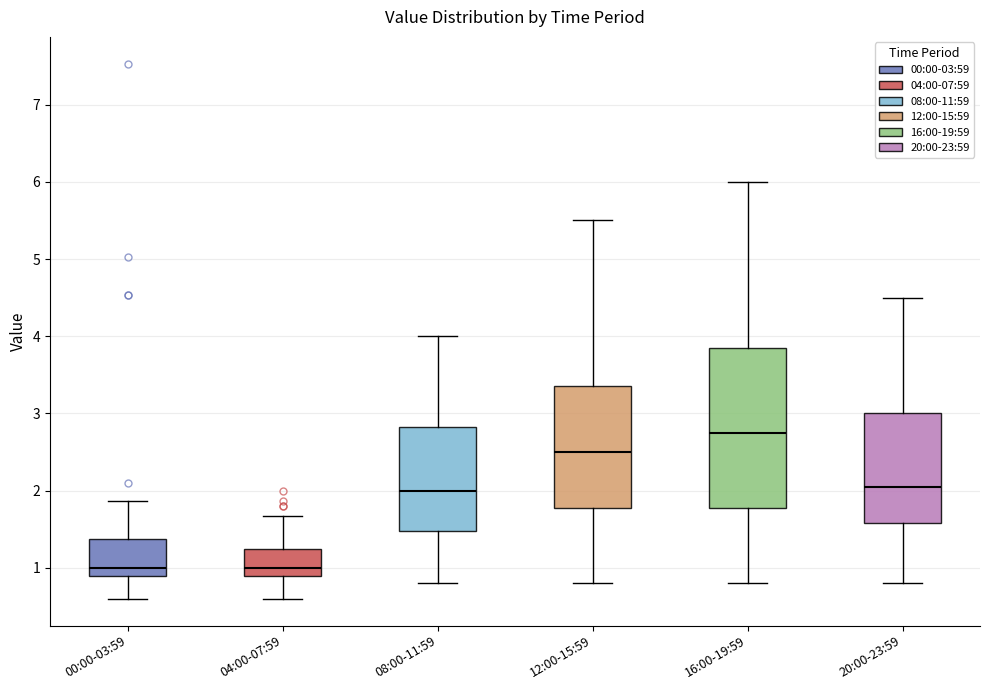

Comparing the boxes themselves (not the whiskers), which one is the tallest?

16:00-19:59